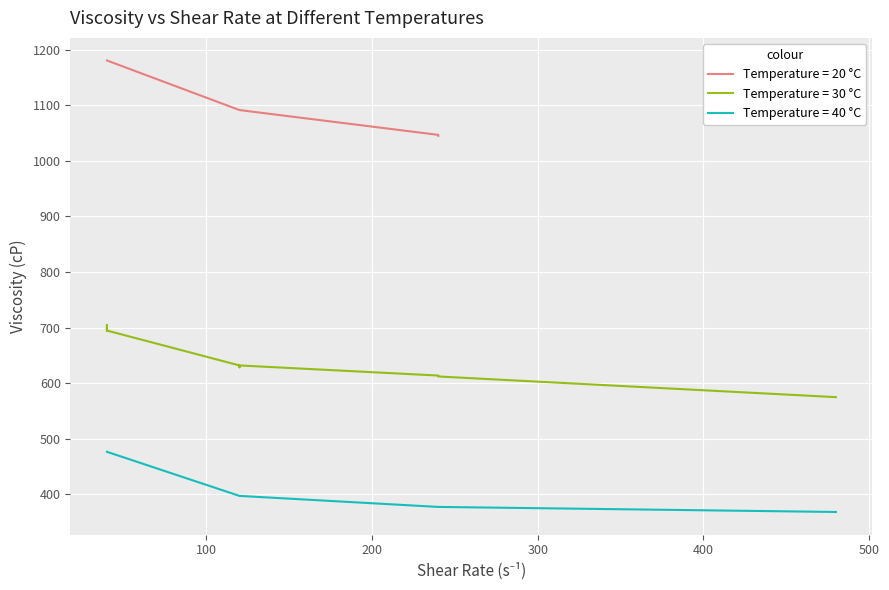

The value of Temperature = 40 °C at 100 is 161.9. True or false?

False